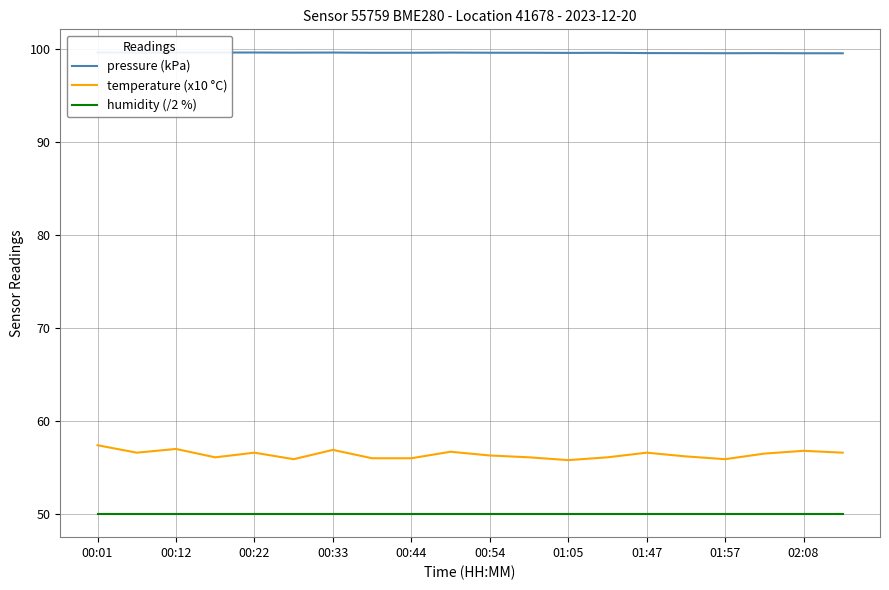

True or false: temperature (x10 °C) and humidity (/2 %) intersect in this chart.

False